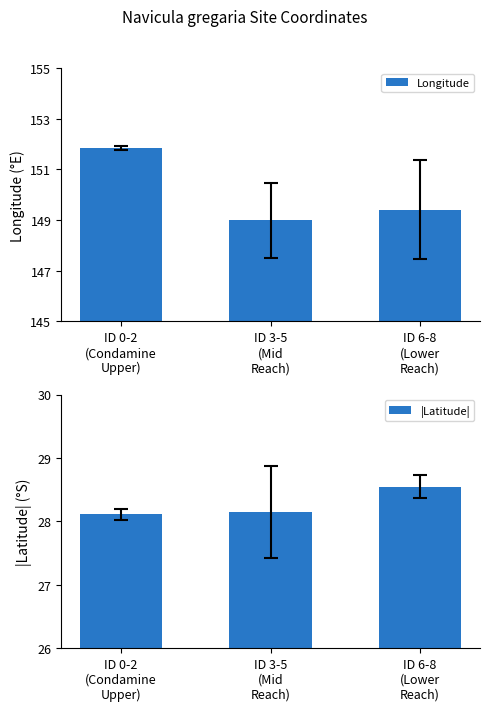

What is the sum of the Longitude values at ID 3-5
(Mid
Reach) and ID 6-8
(Lower
Reach)?

298.4